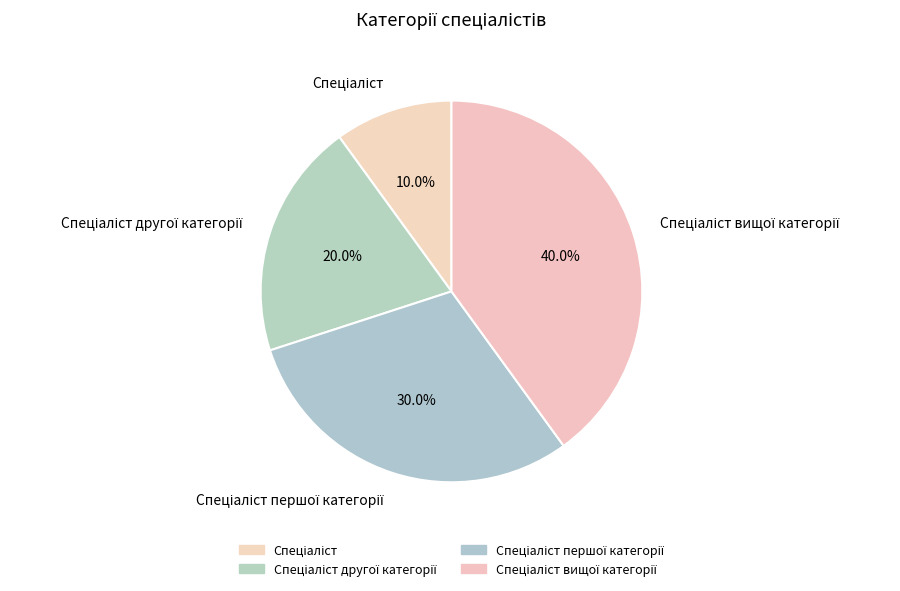

Is there a majority slice in this chart?

No